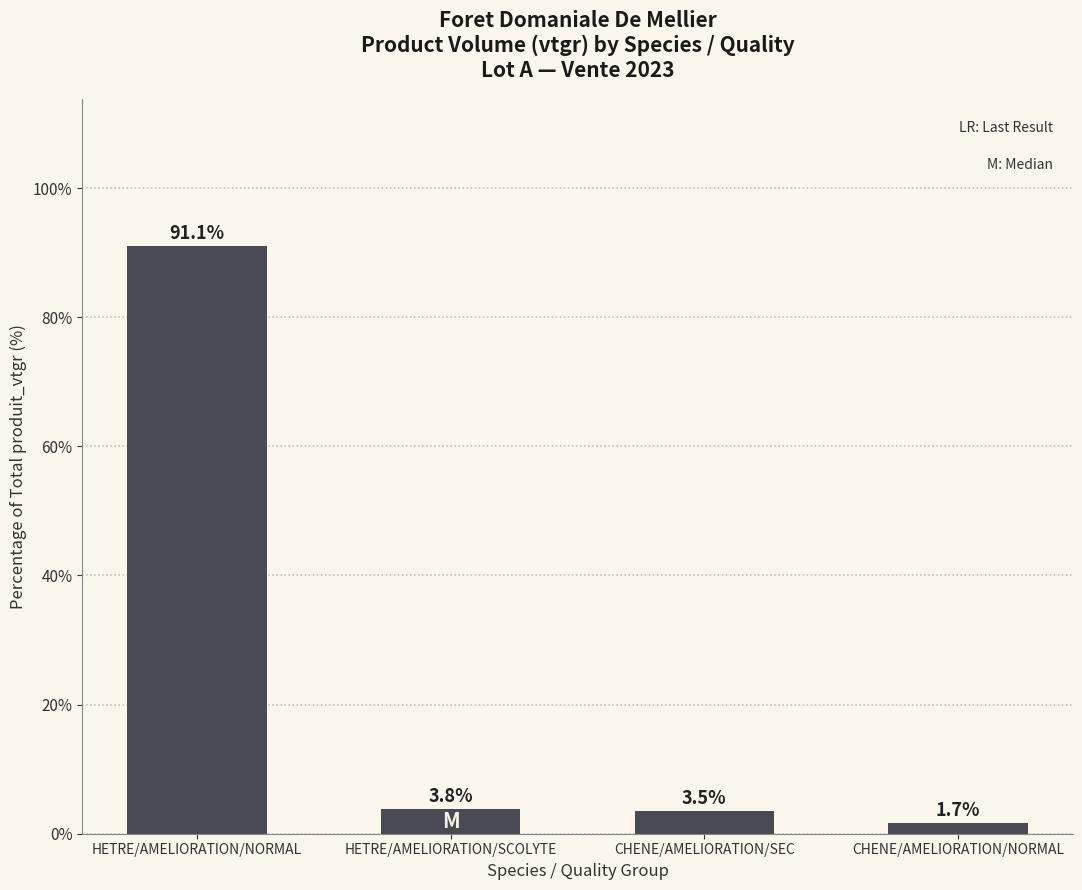

Are the bars grouped side by side (vs. stacked)?

No